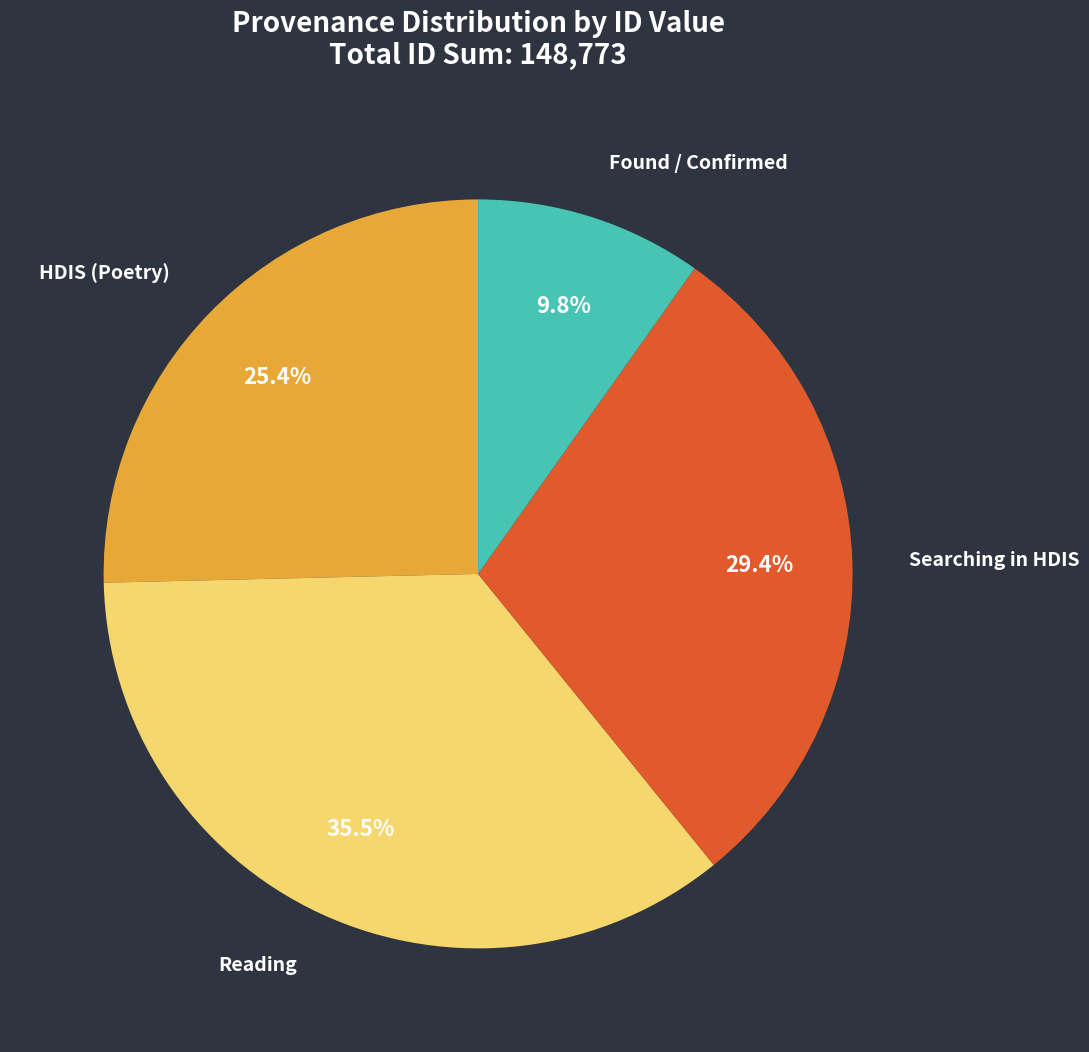

Does any single category account for the majority?

No